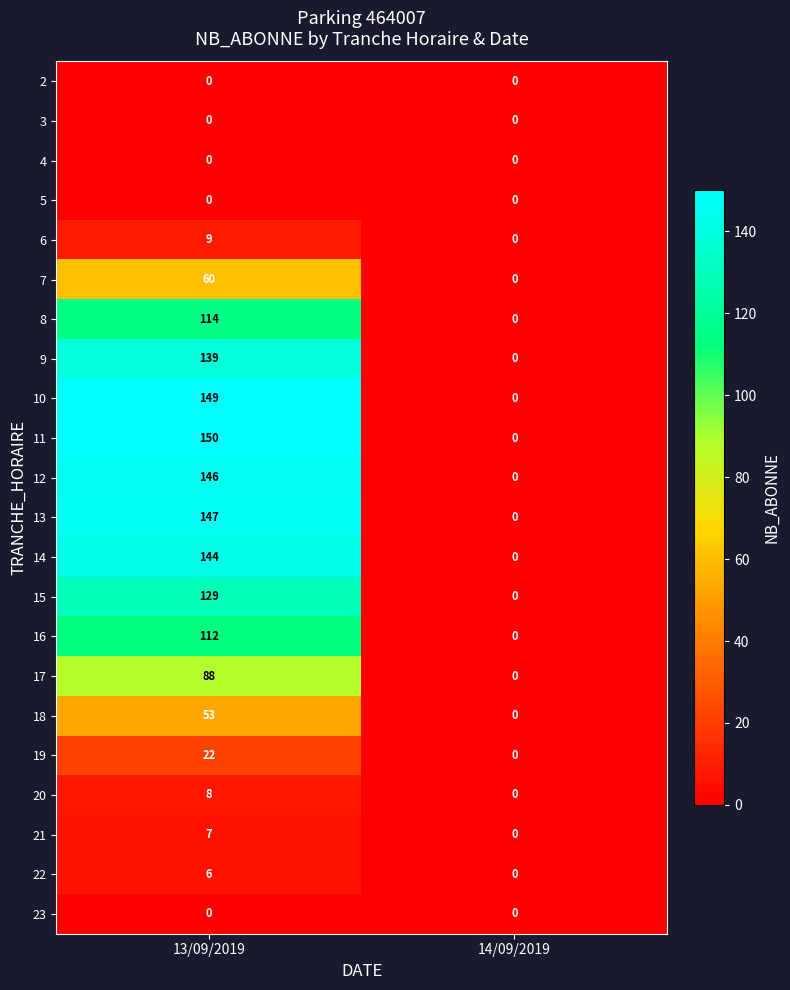

What is the sum of the 13 values at 13/09/2019 and 14/09/2019?

147